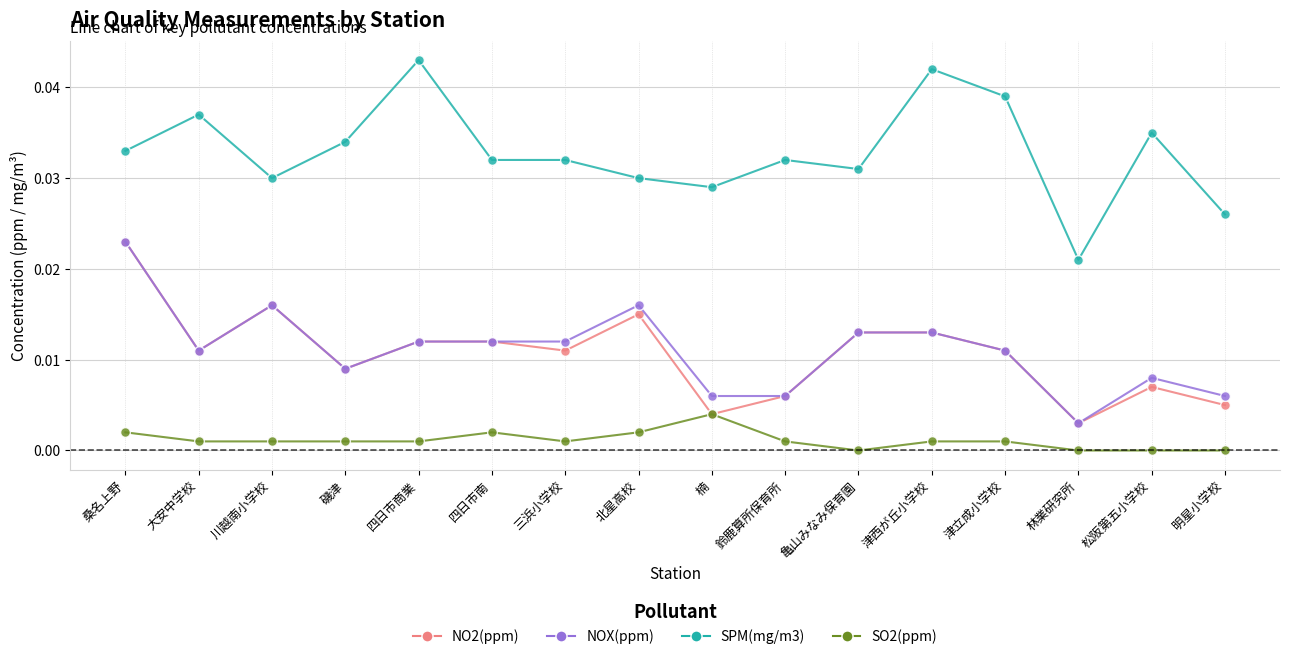

Is the value of SPM(mg/m3) at 北星高校 greater than the value of NOX(ppm) at 大安中学校?

Yes